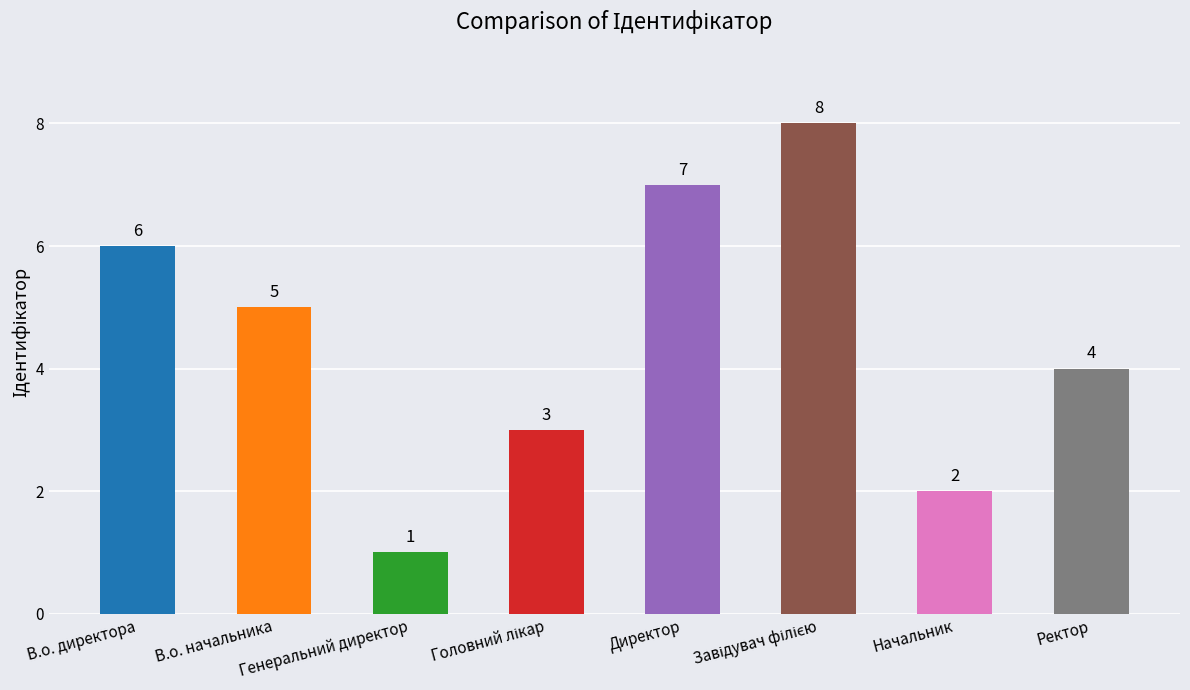

Read the value at Ректор.

4